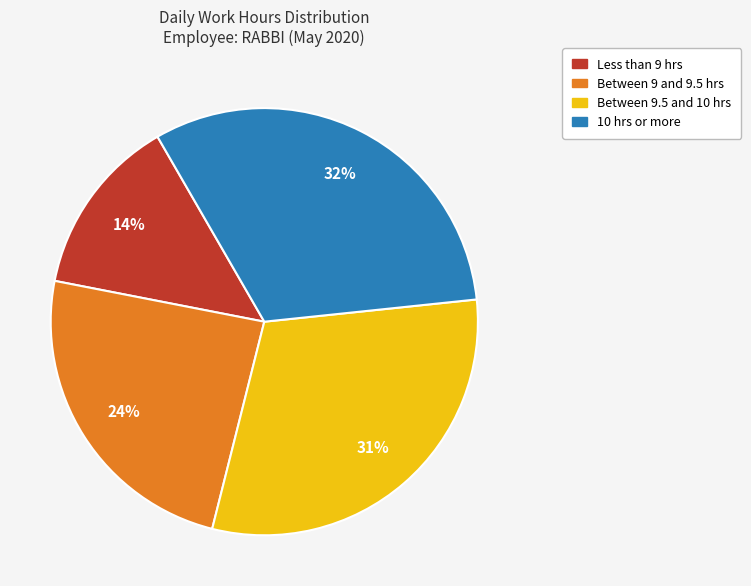

How many slices are in this pie chart?

4